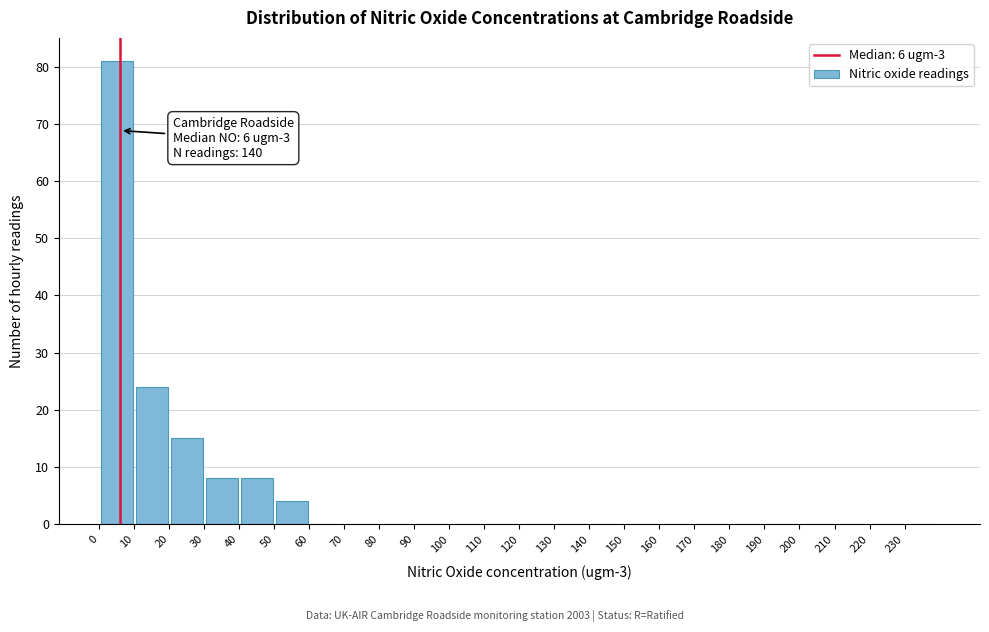

Which range on the x-axis has the tallest bar?

0 to 10